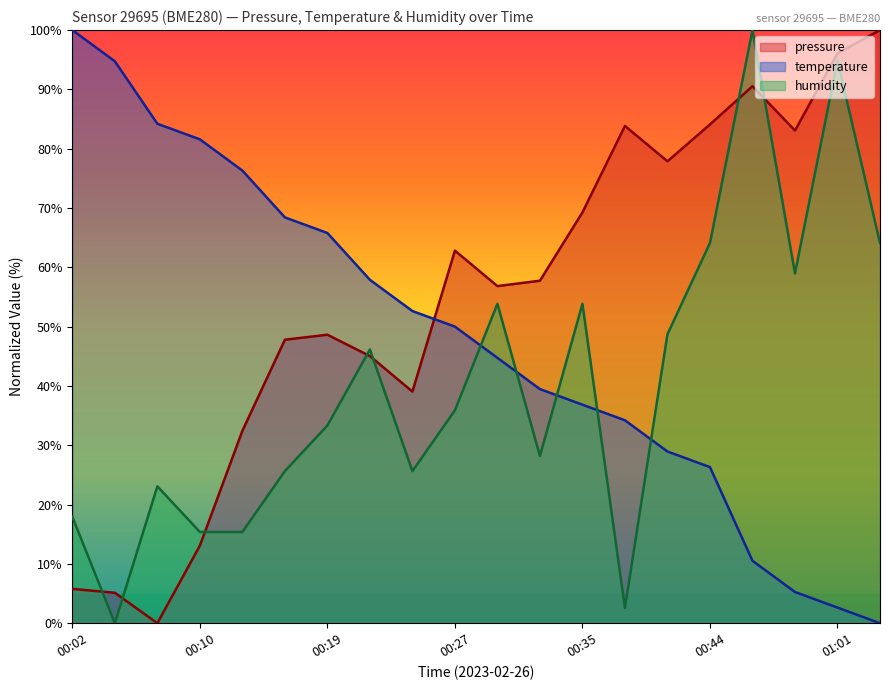

What is the label of the 2nd point from the left?

00:05